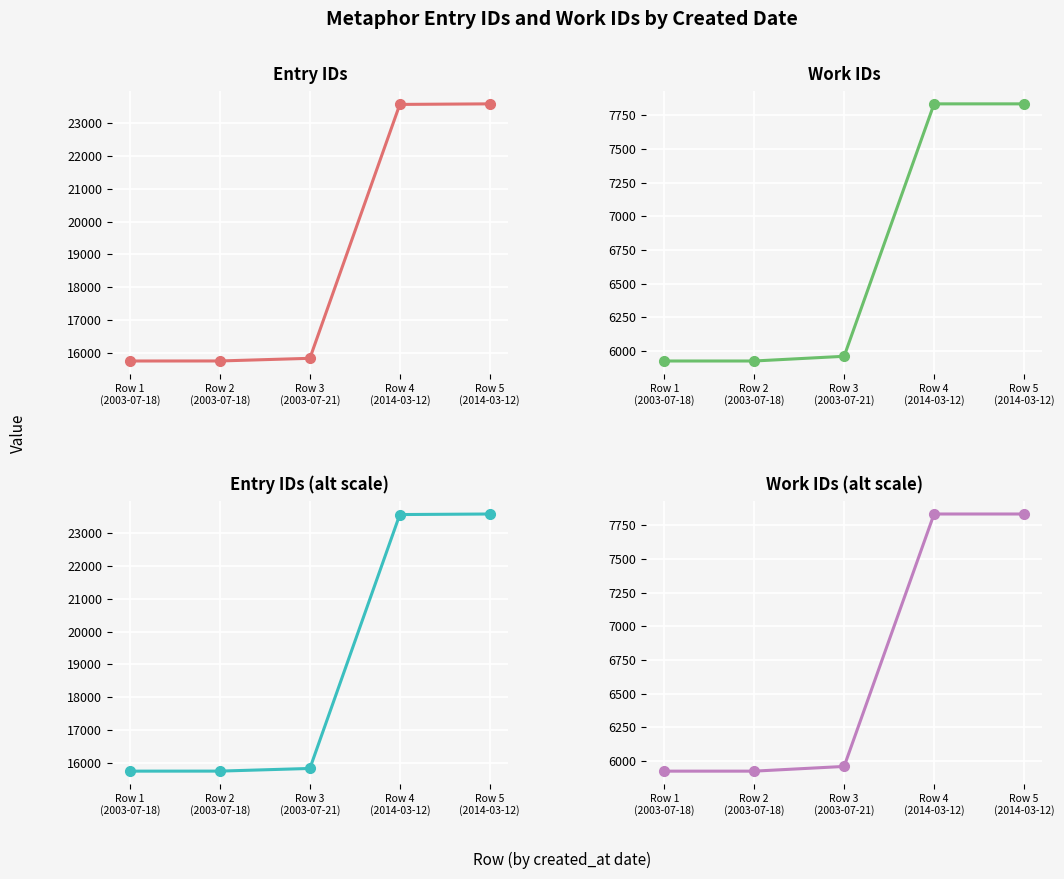

True or false: id and work_id intersect in this chart.

False